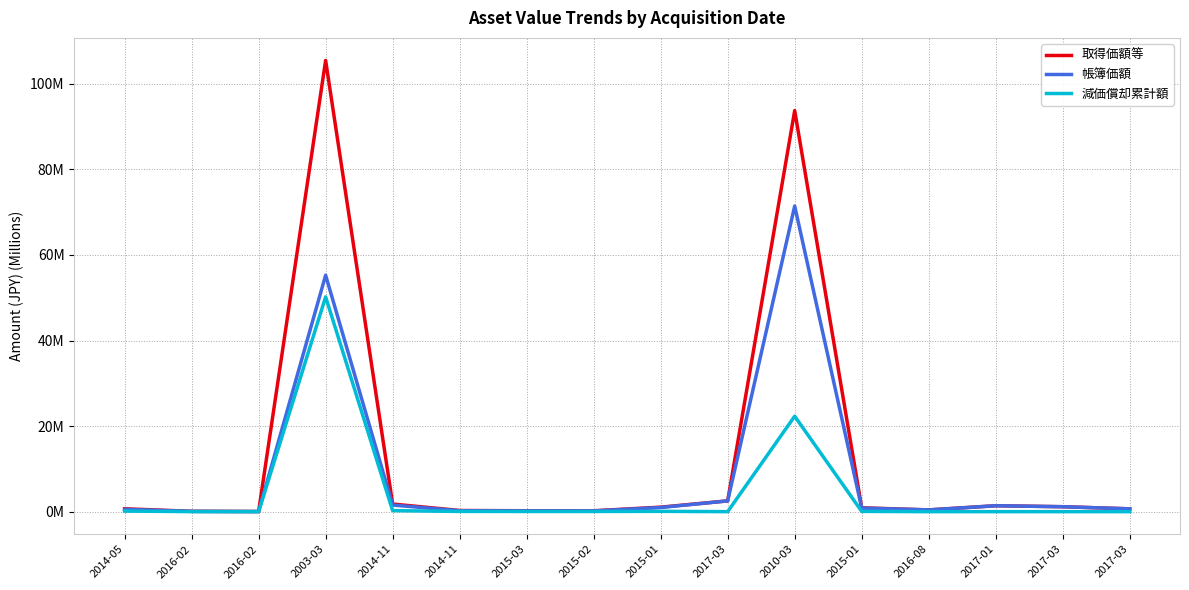

Is this an area chart (filled region under the line)?

No